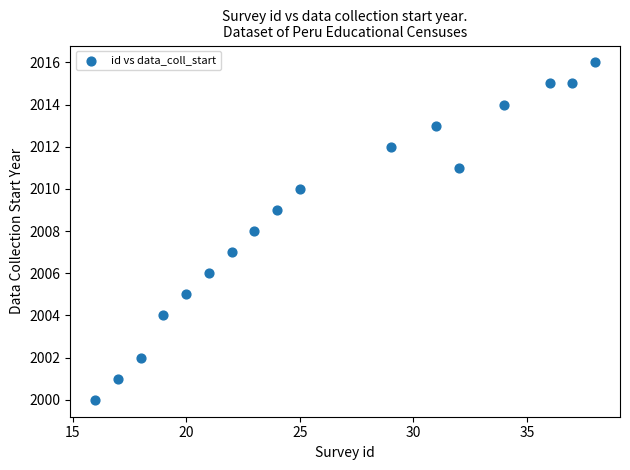

What is the range of Y values (max minus min)?

16